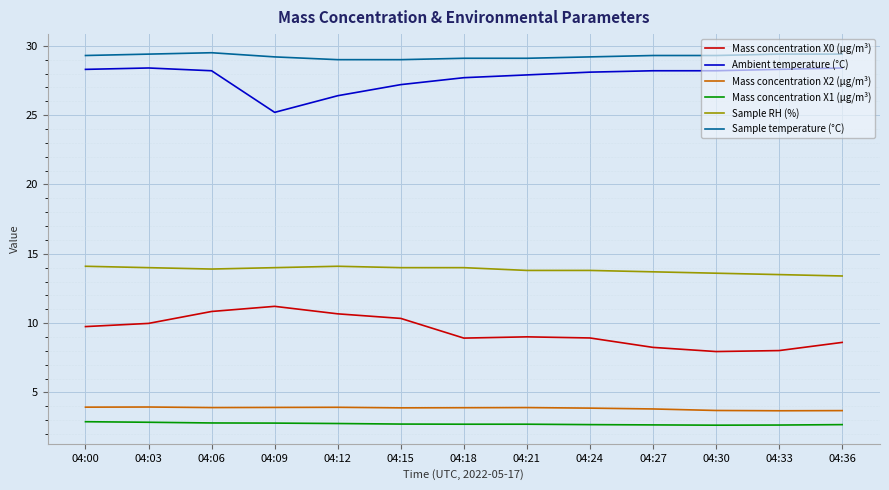

The Mass concentration X2 (μg/m³) series shows 2.5 at 04:30. True or false?

False